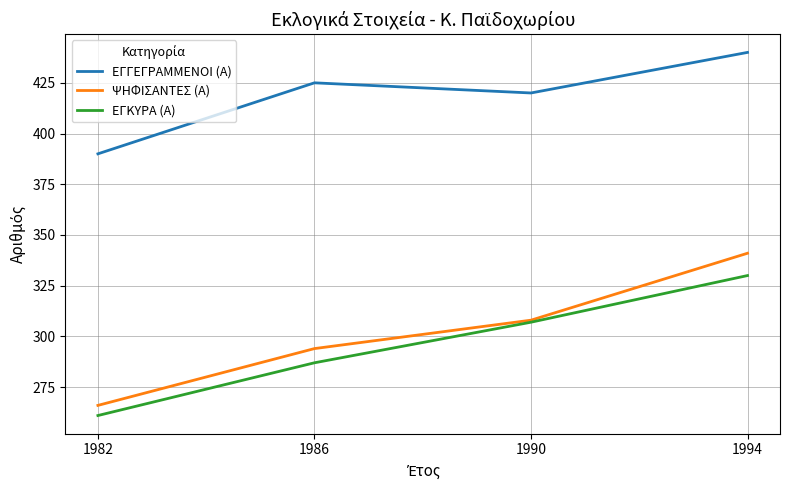

What is the average value of the ΕΓΚΥΡΑ (Α) series?

296